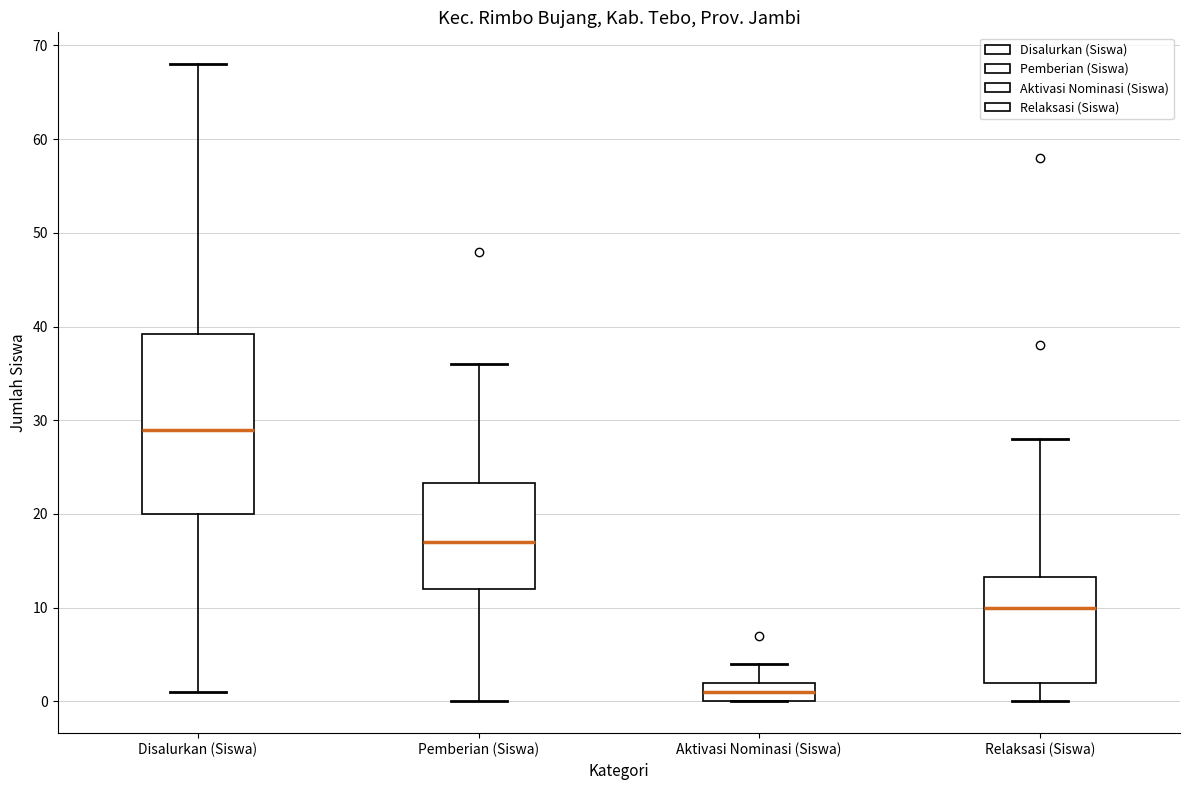

Reading left to right, read every box against the y-axis: the position of its median line, the range the box covers, and the ends of its whiskers. The values are not printed on the chart, so give them approximately, as read against the axis.

Disalurkan (Siswa): median 29, box 20 to 39, whiskers 1 to 68
Pemberian (Siswa): median 17, box 12 to 23, whiskers 0 to 36
Aktivasi Nominasi (Siswa): median 1, box 0 to 2, whiskers 0 to 4
Relaksasi (Siswa): median 10, box 2 to 13, whiskers 0 to 28